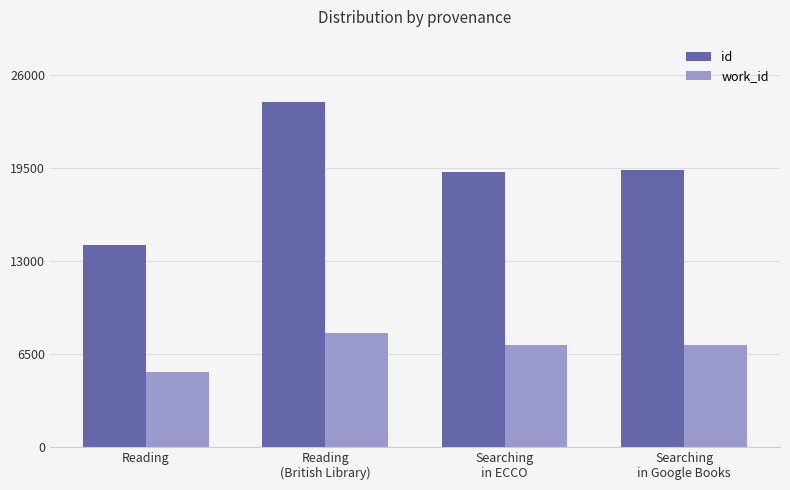

At which category is the sum across all series the highest?

Reading
(British Library)